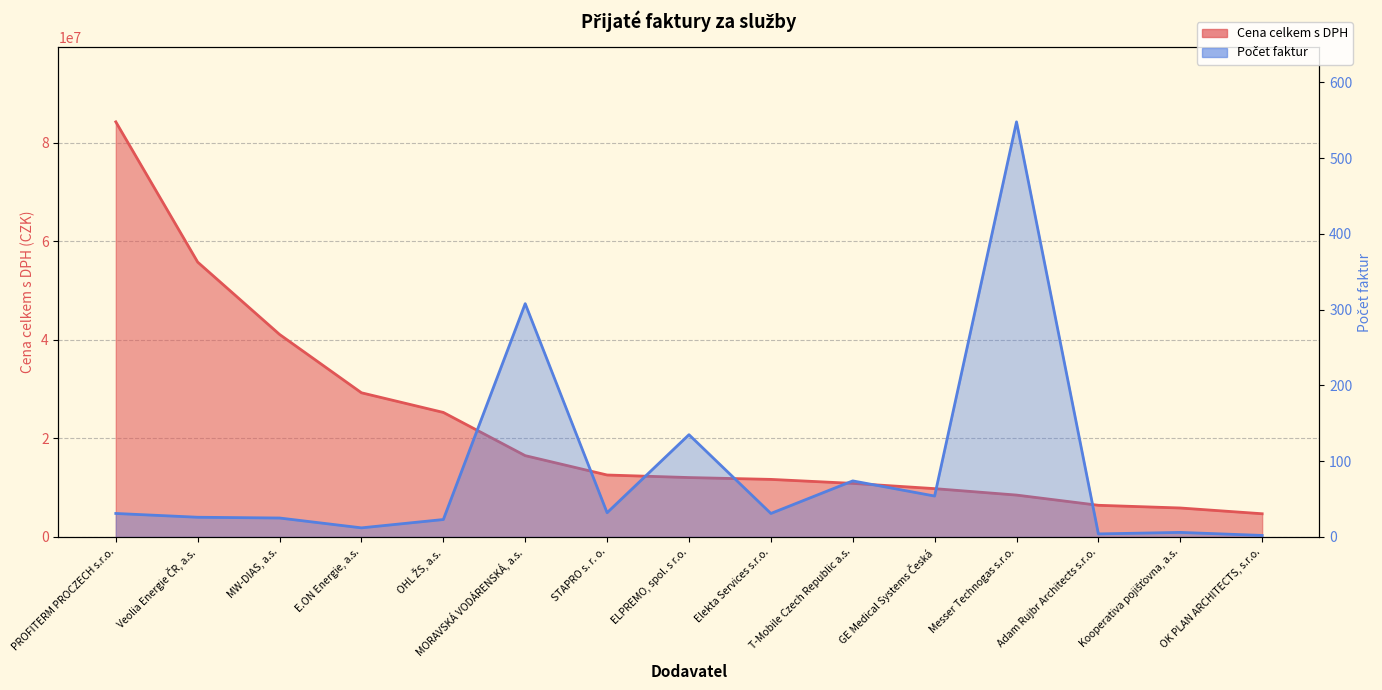

Does the chart have visible grid lines?

Yes